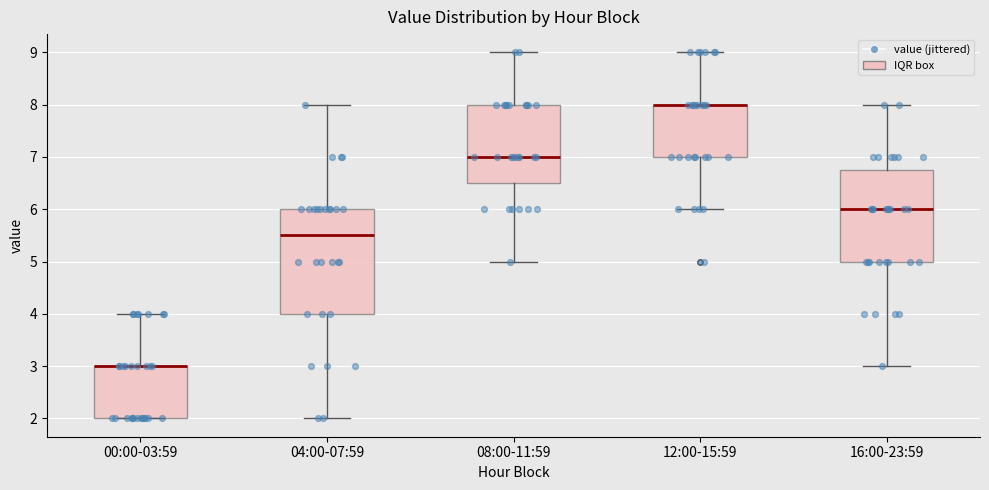

Where is the upper edge of the box for 16:00-23:59 on the y-axis? The values are not printed on the chart, so give them approximately, as read against the axis.

6.8